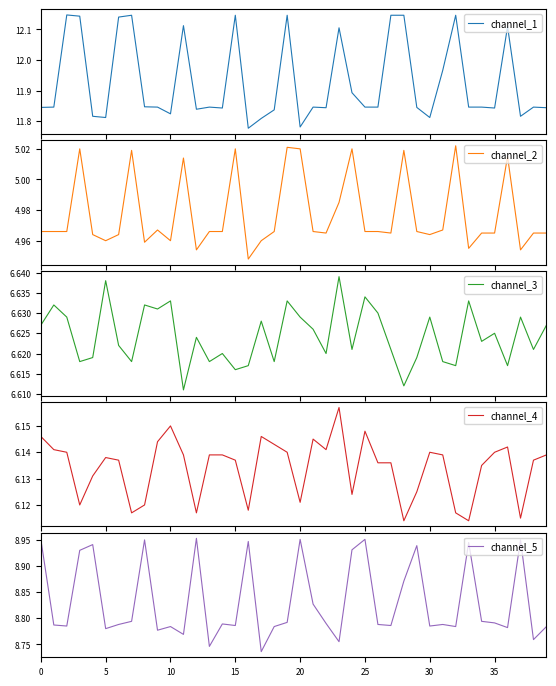

Which has a higher value, 22 or 11?

11